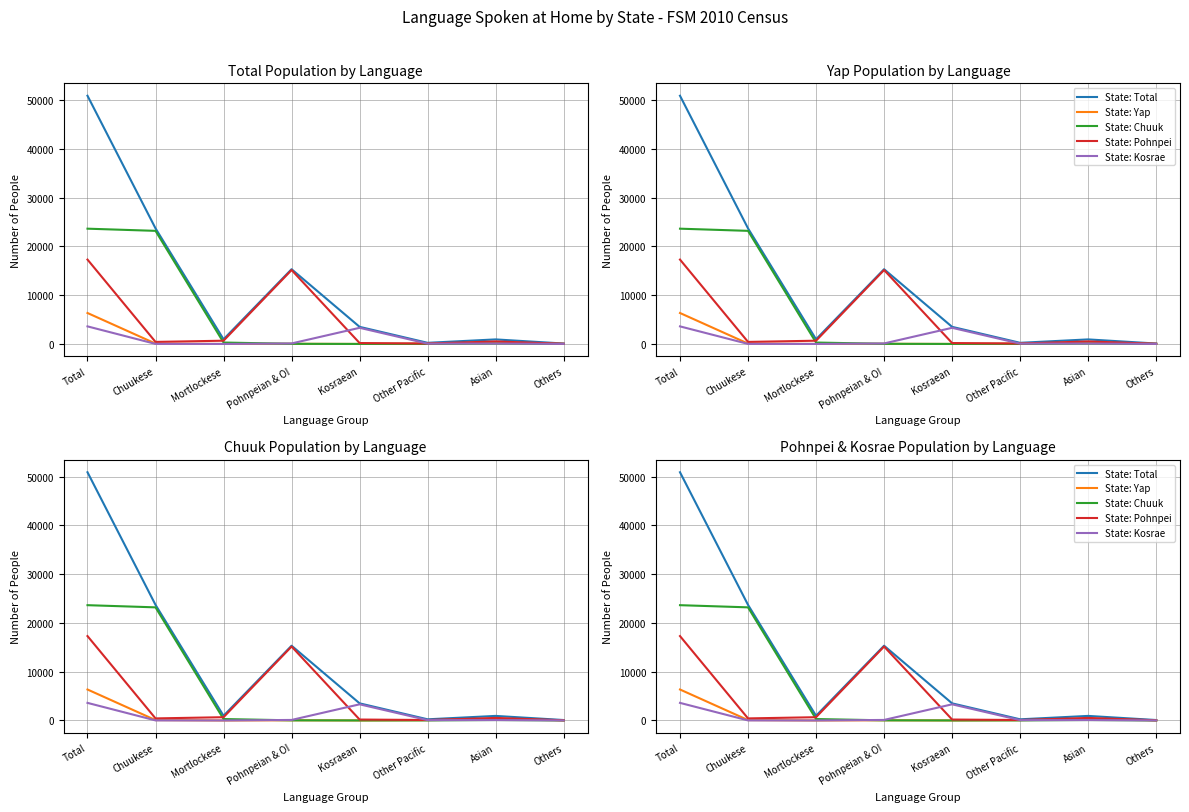

Does the chart have visible grid lines?

Yes